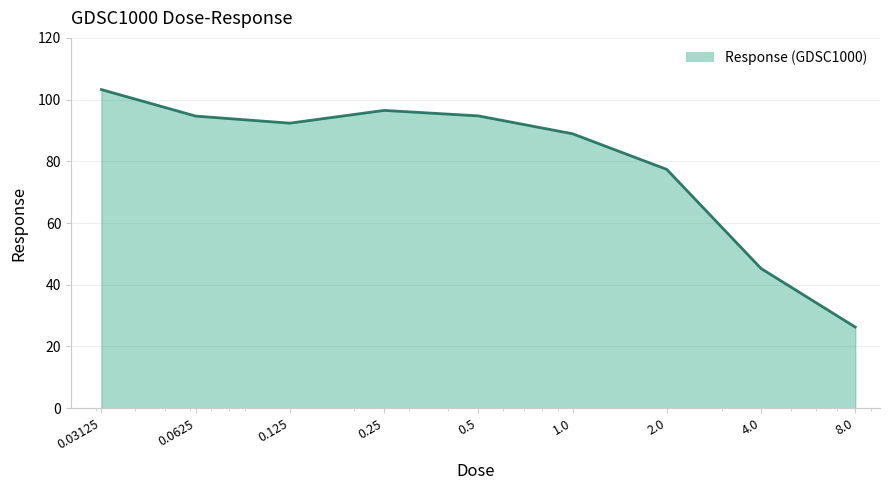

How many lines are shown in the chart?

1